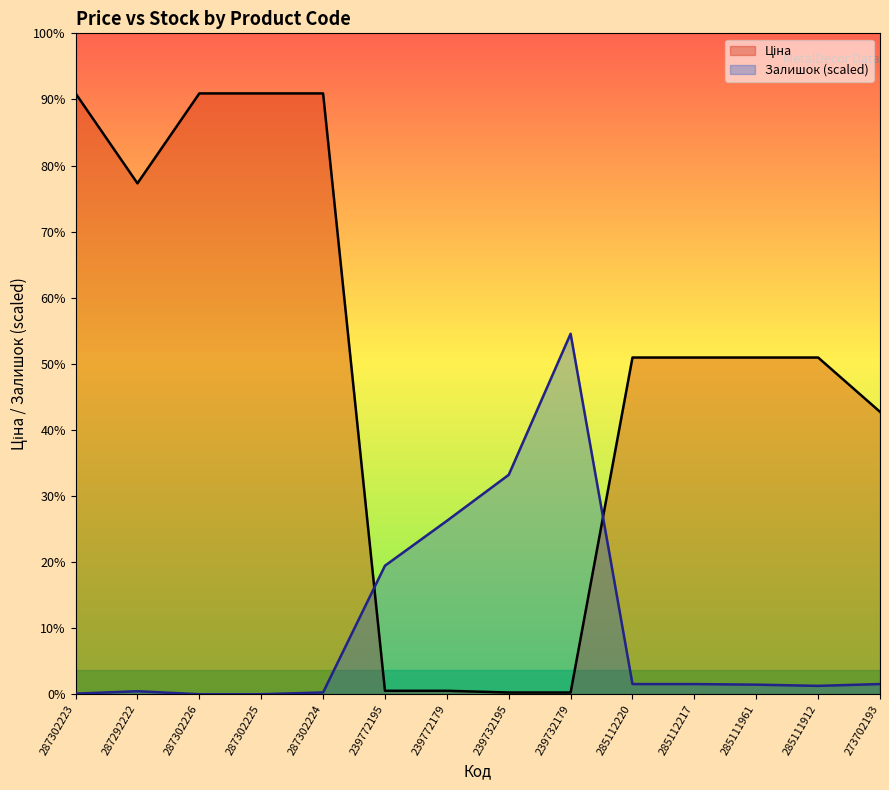

What position from the right is 287302223?

14